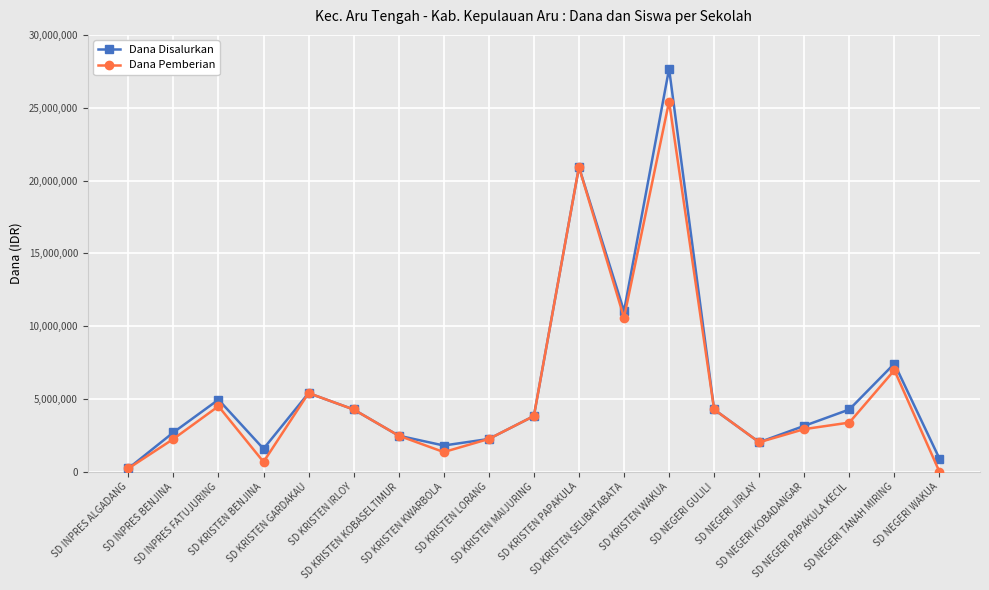

Count the number of data series in this chart.

2